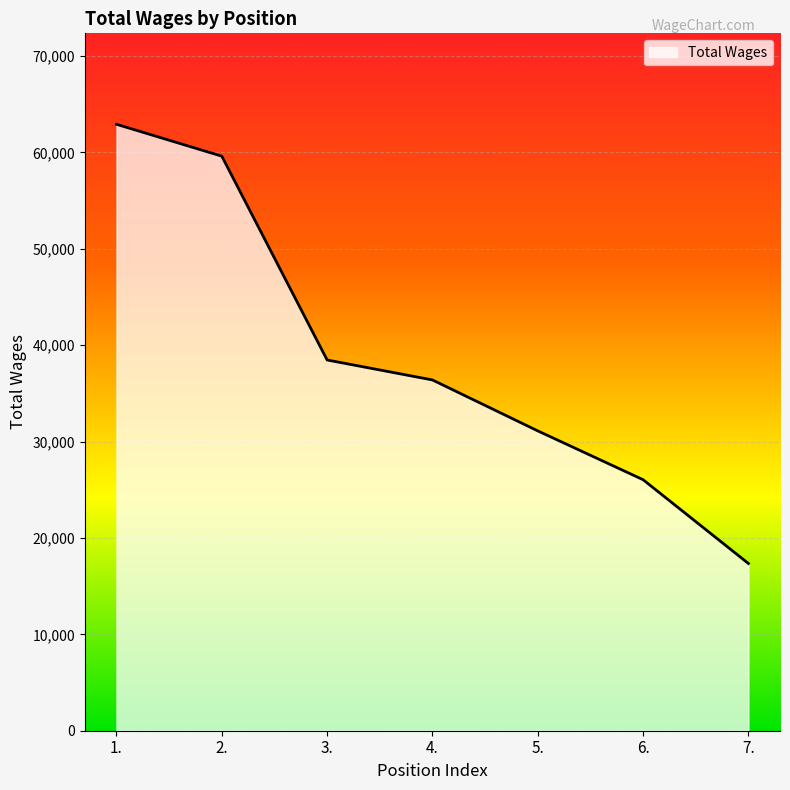

How many series are shown in this chart?

1